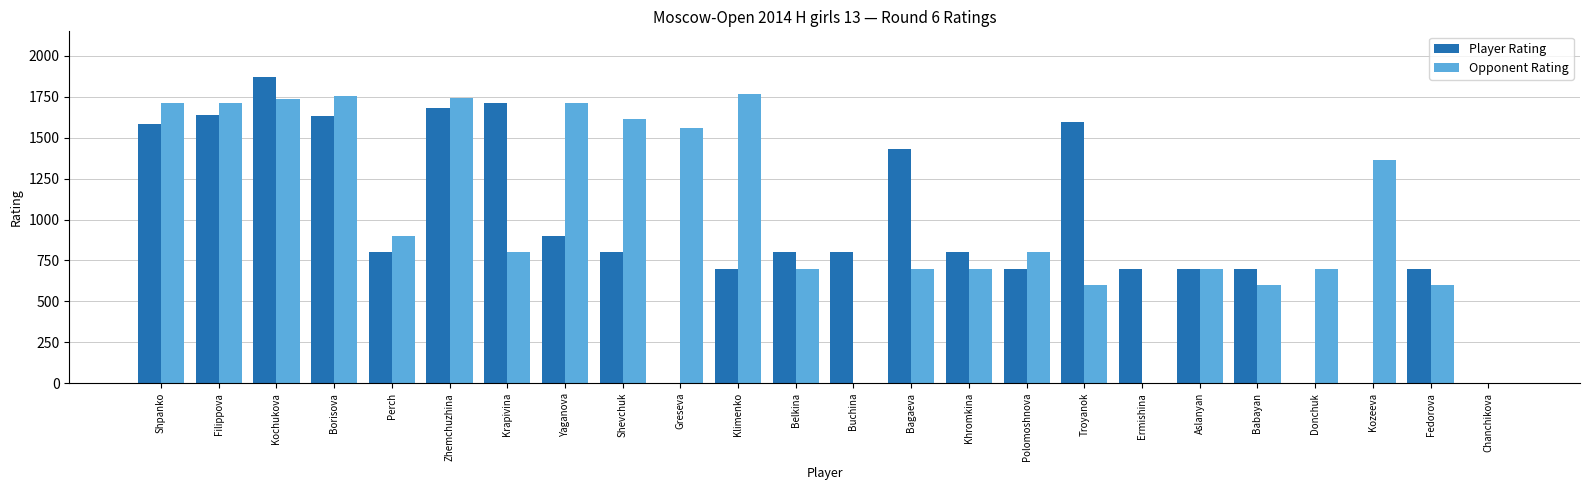

Is the value of Opponent Rating at Zhemchuzhina greater than the value of Player Rating at Shevchuk?

Yes